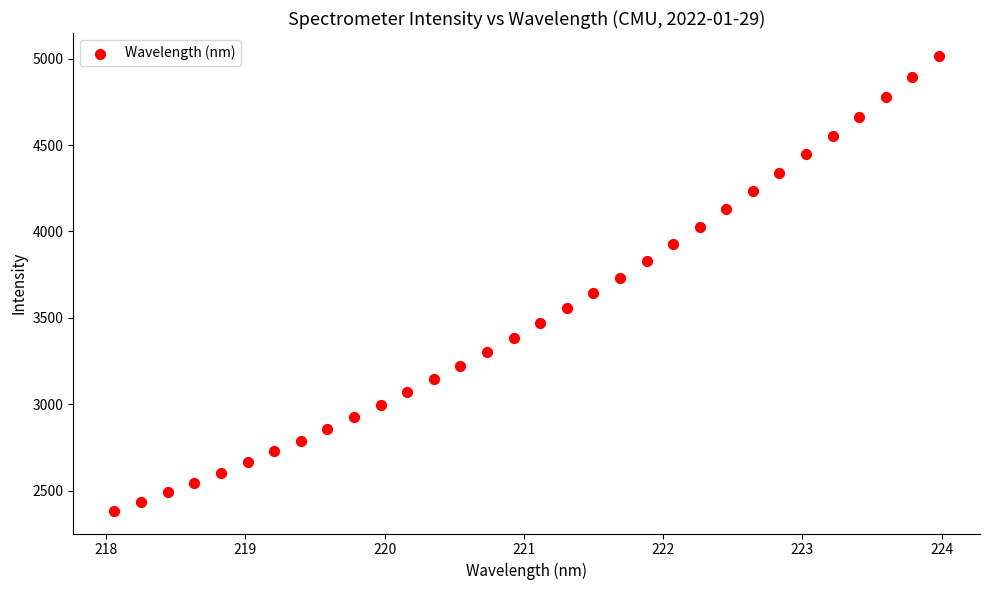

What is the range of X values (max minus min)?

5.9